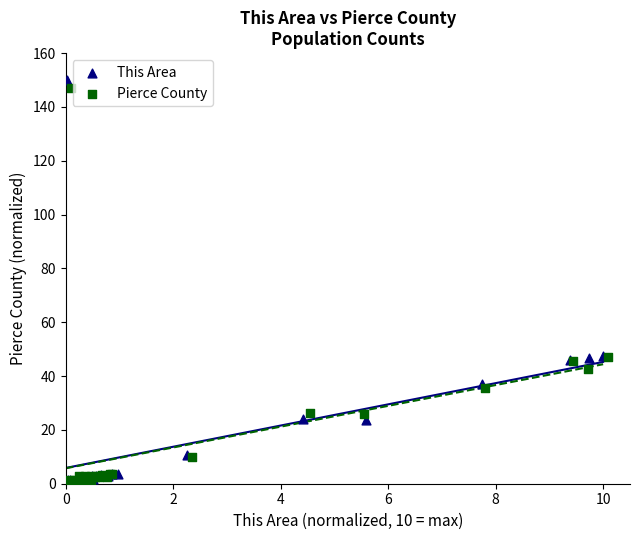

Which series contains the highest Y value?

This Area